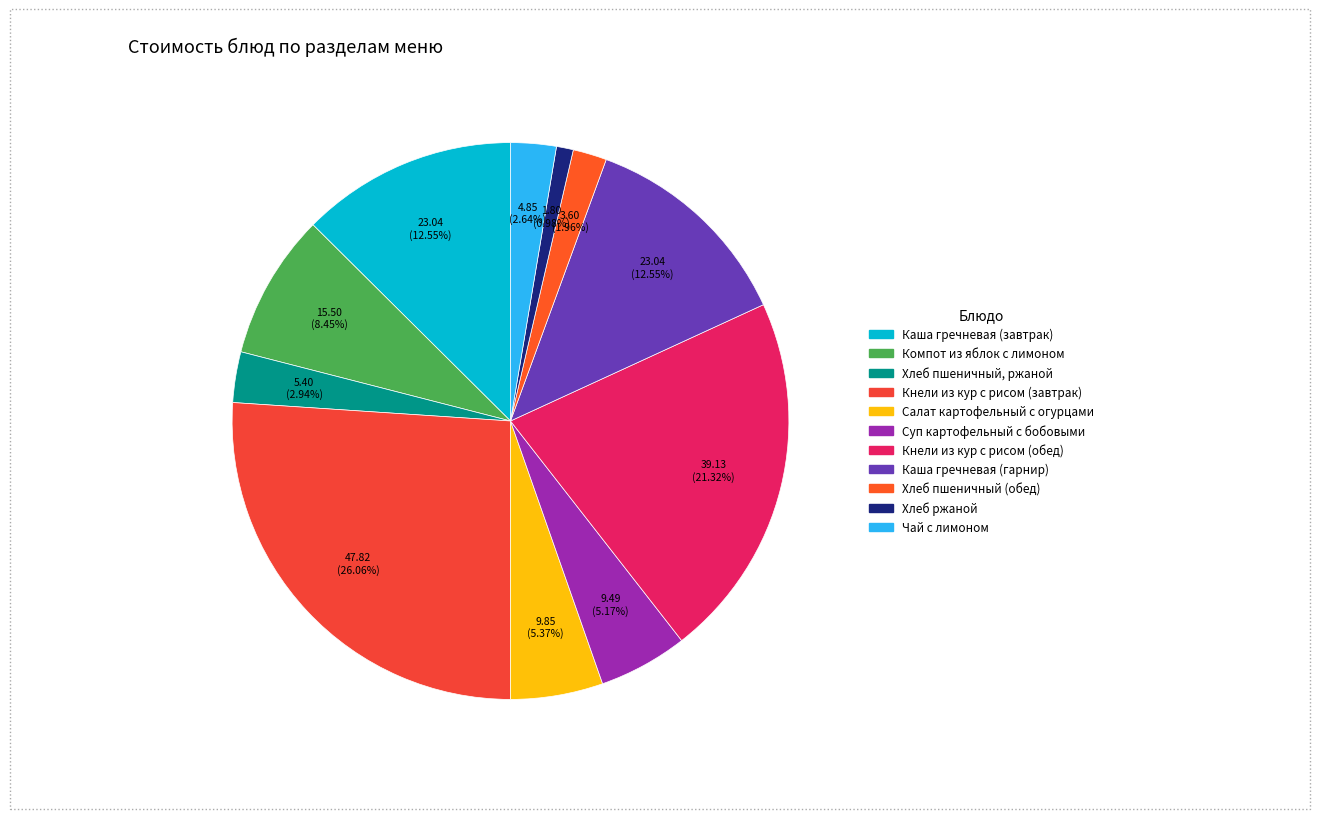

Does any single category account for the majority?

No